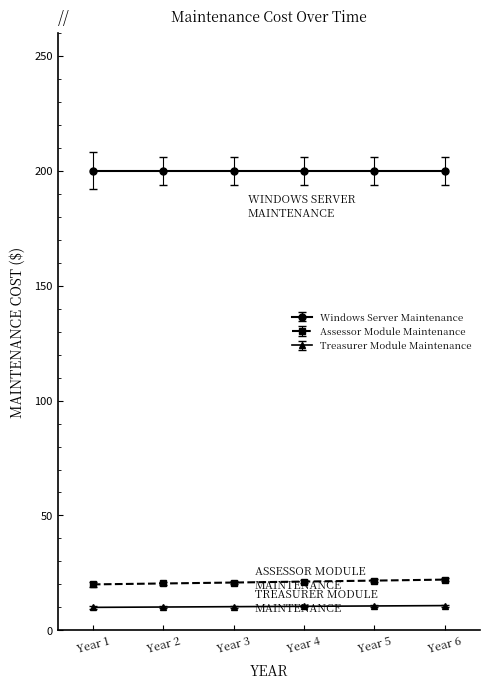

The Treasurer Module Maintenance series shows 2.7 at Year 6. True or false?

False